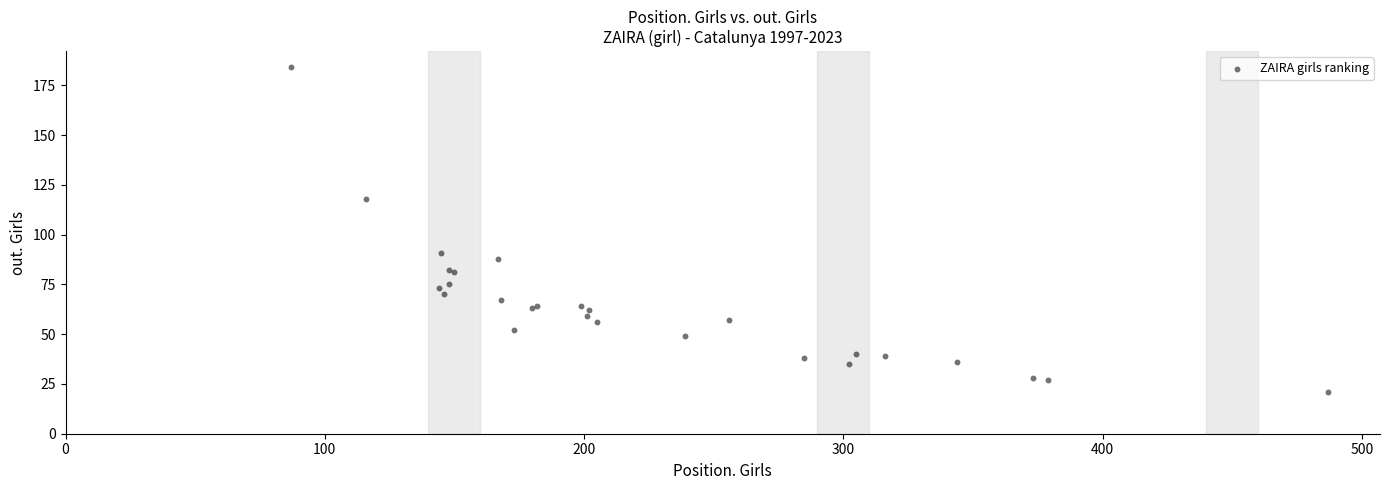

What Y value in the scatter plot is closest to 102?

91